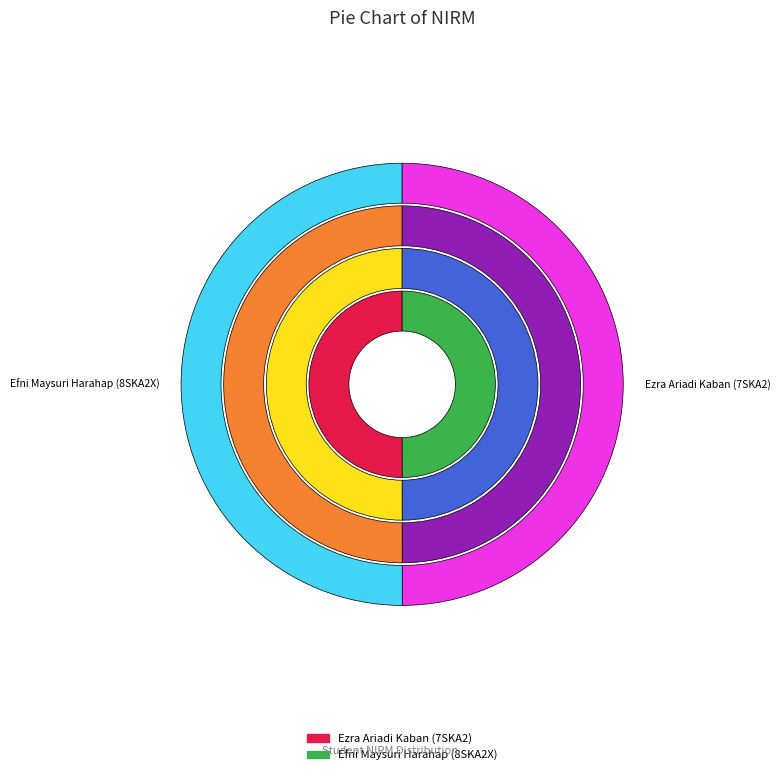

To the nearest percent, what portion does Efni Maysuri Harahap (8SKA2X) represent?

50%